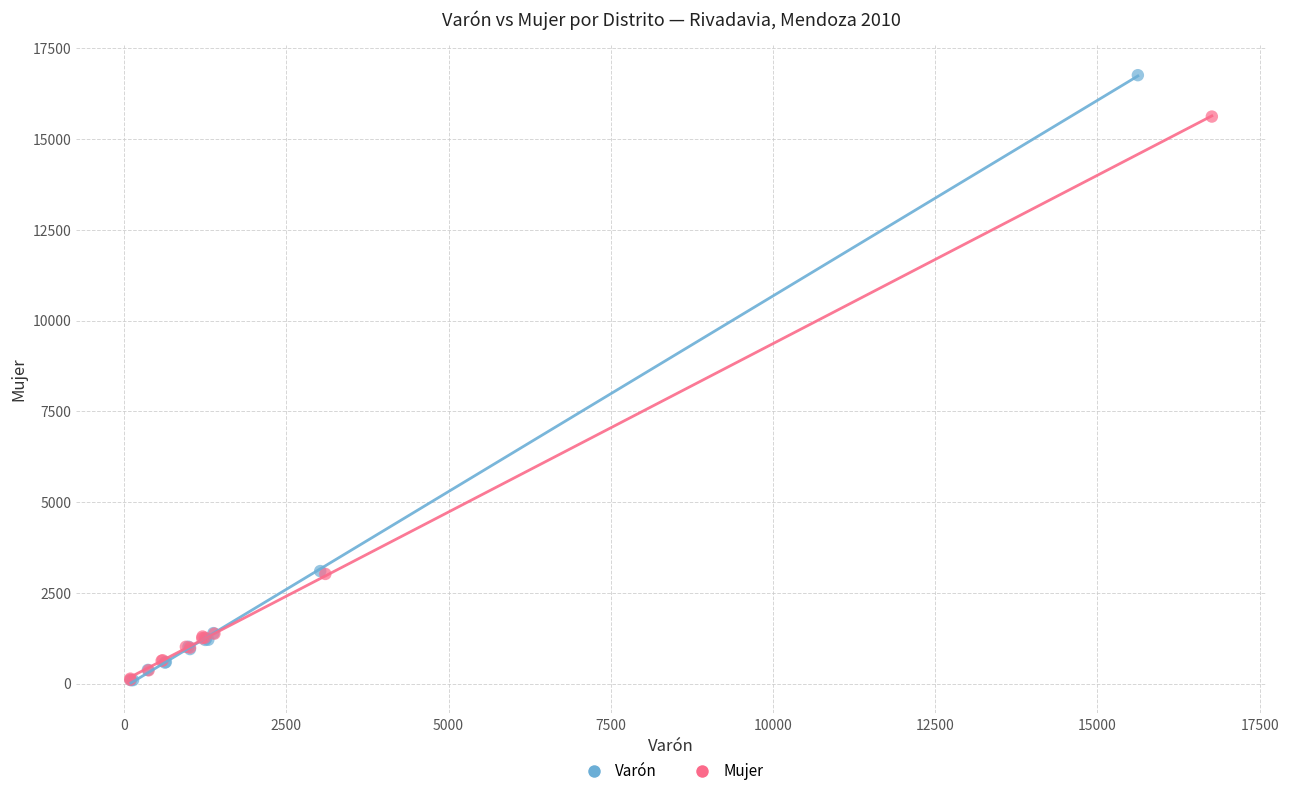

Which series has the largest Y range (max minus min)?

Varón